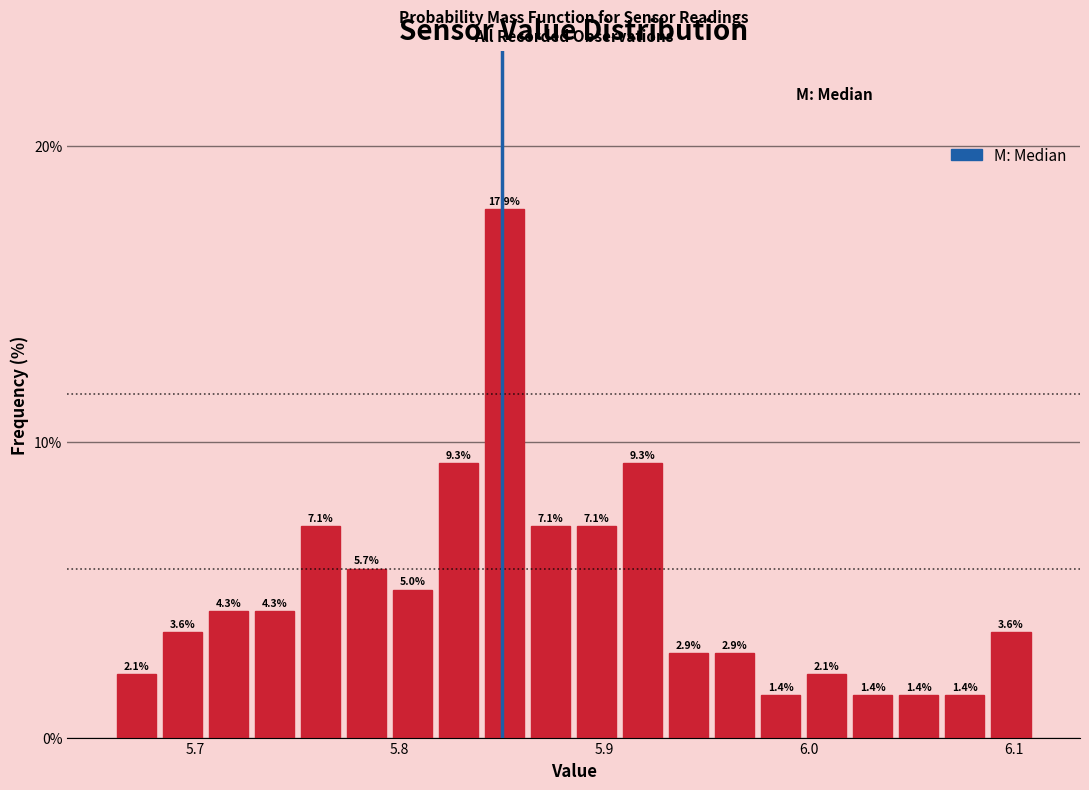

Read against the x-axis, roughly where is the centre of the tallest bar?

5.85